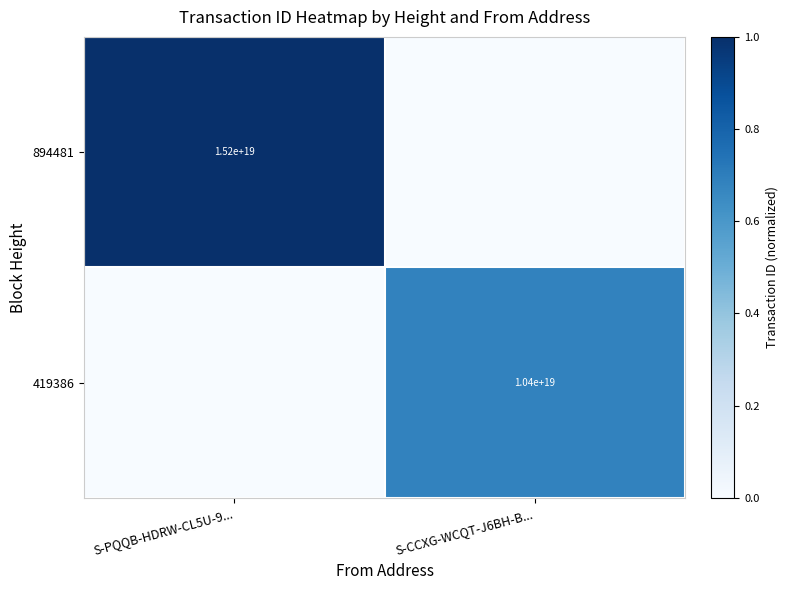

The value of 894481 at S-PQQB-HDRW-CL5U-9... is 15200000000000000000. True or false?

True